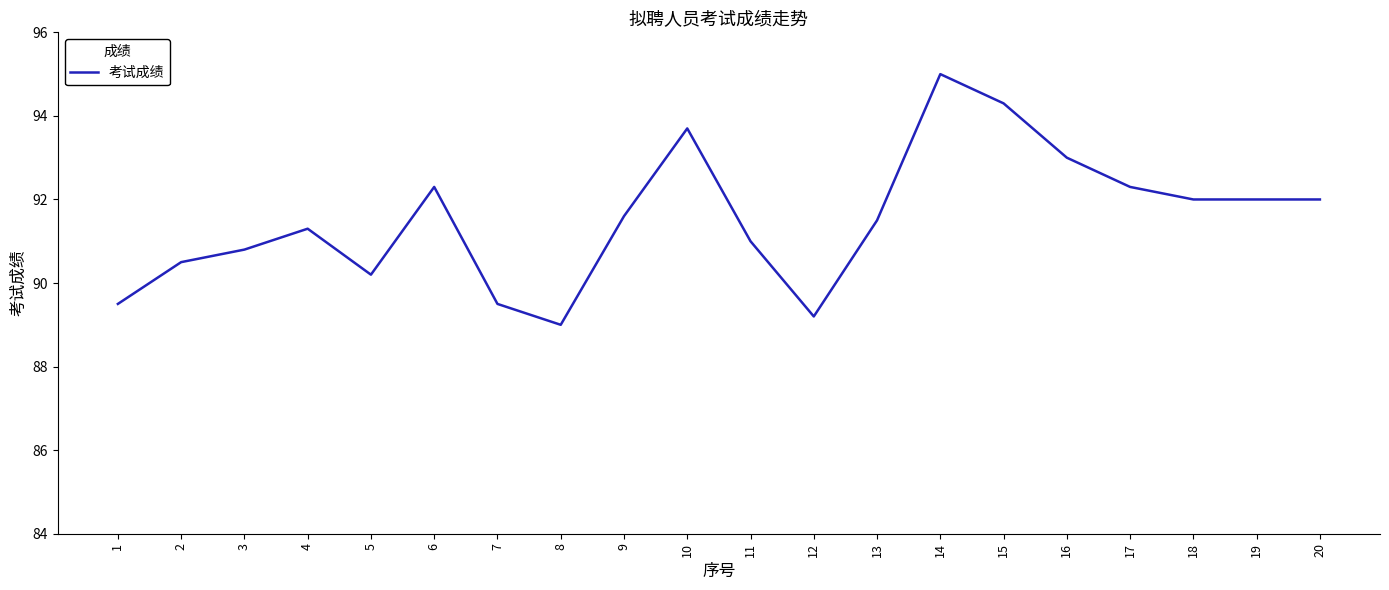

Is this an area chart (filled region under the line)?

No